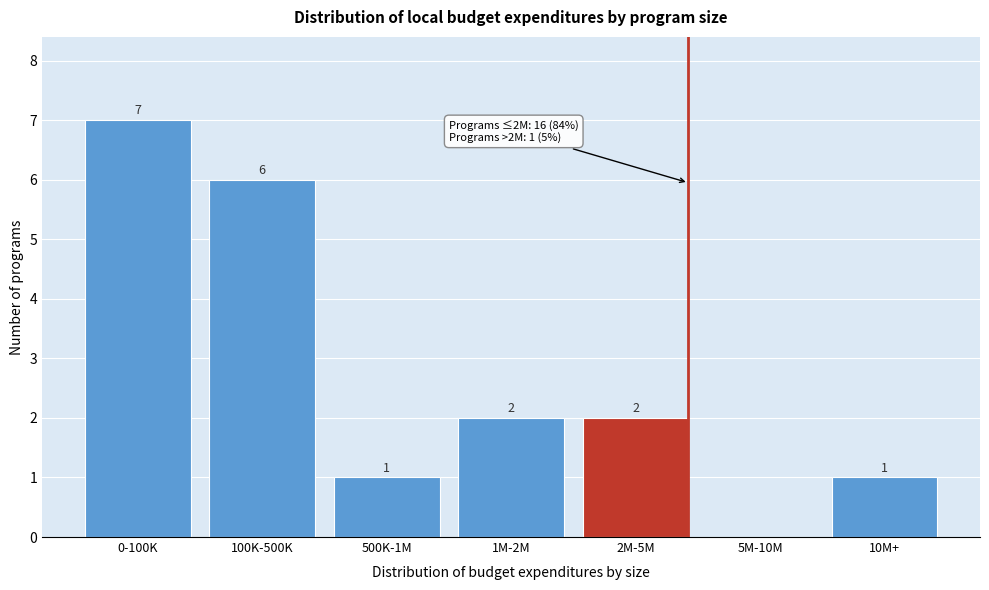

Reading left to right, list all the values displayed in this chart.

0-100K=7	100K-500K=6	500K-1M=1	1M-2M=2	2M-5M=2	5M-10M=0	10M+=1